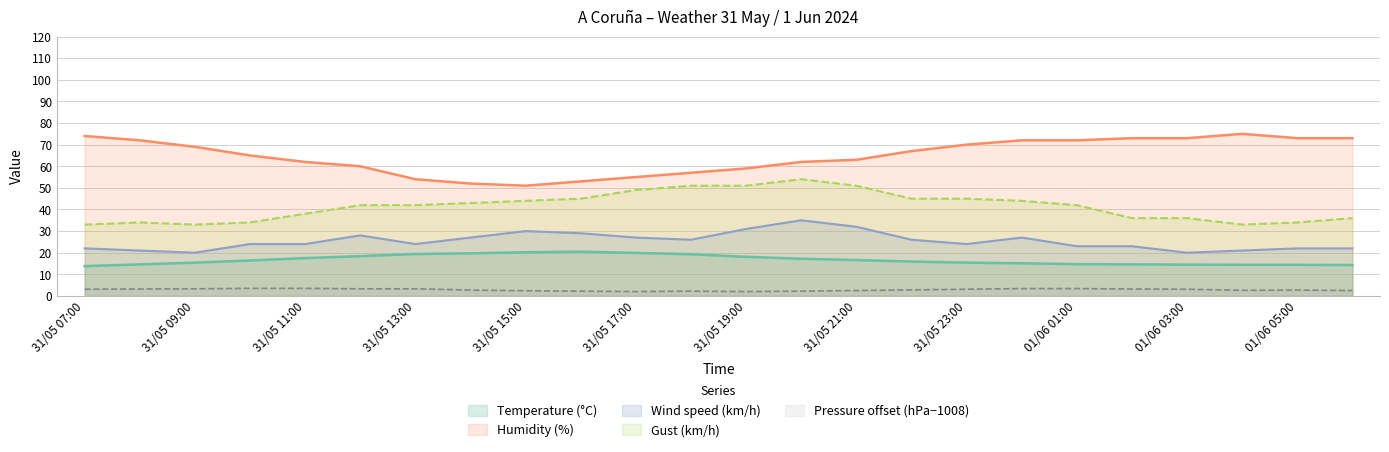

True or false: Wind speed (km/h) has a value of 27.0 at 31/05 17:00.

True